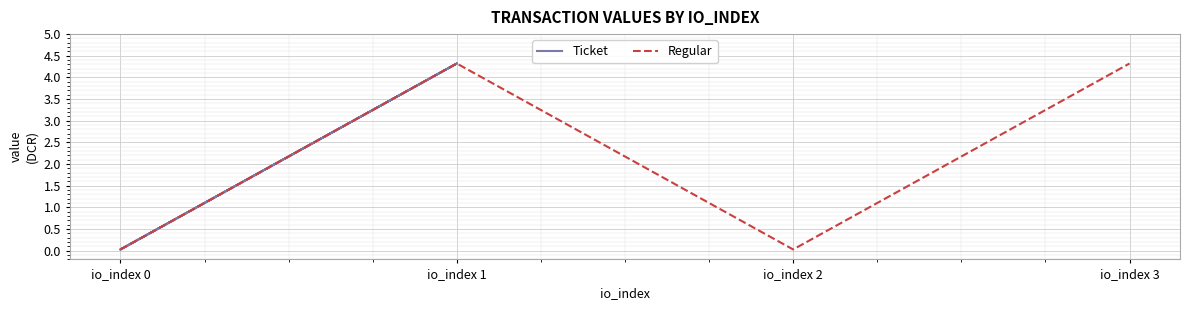

In Ticket, how many points are lower than both neighbors (excluding endpoints)?

1